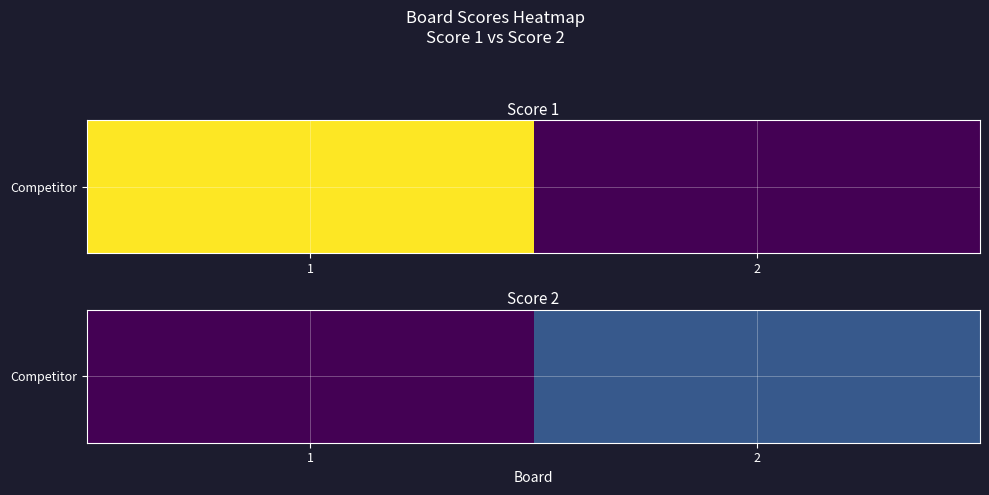

Which category has the lowest value across all series?

1